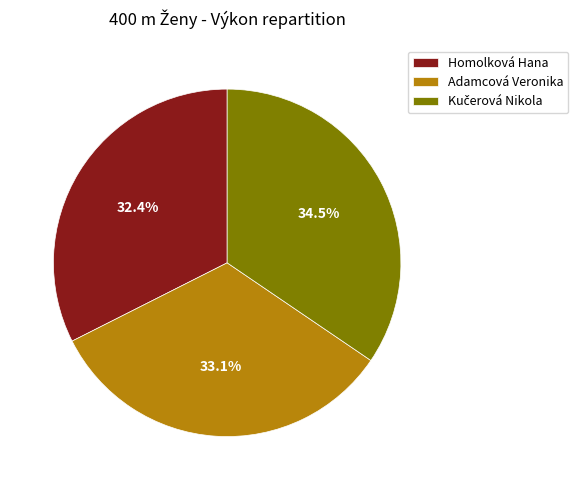

What percentage is NOT represented by Homolková Hana?

67.6%